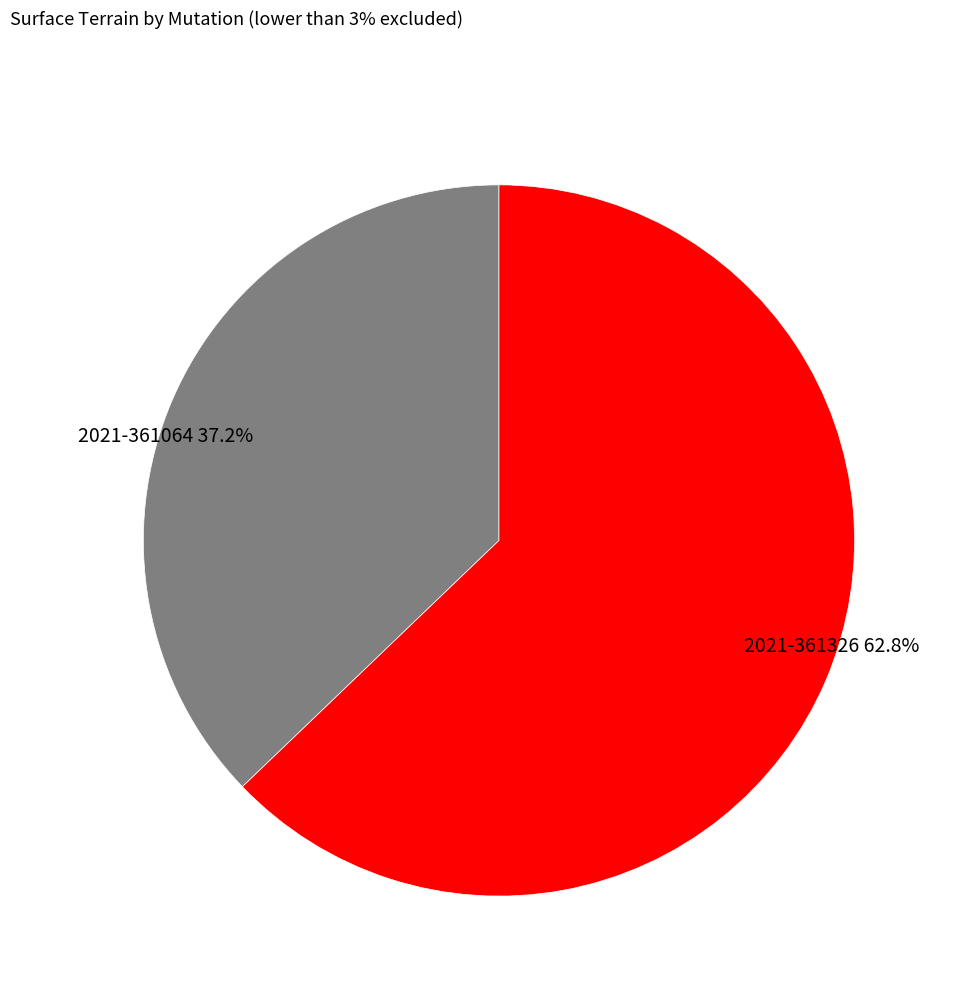

To the nearest percent, what is the average slice percentage?

50%